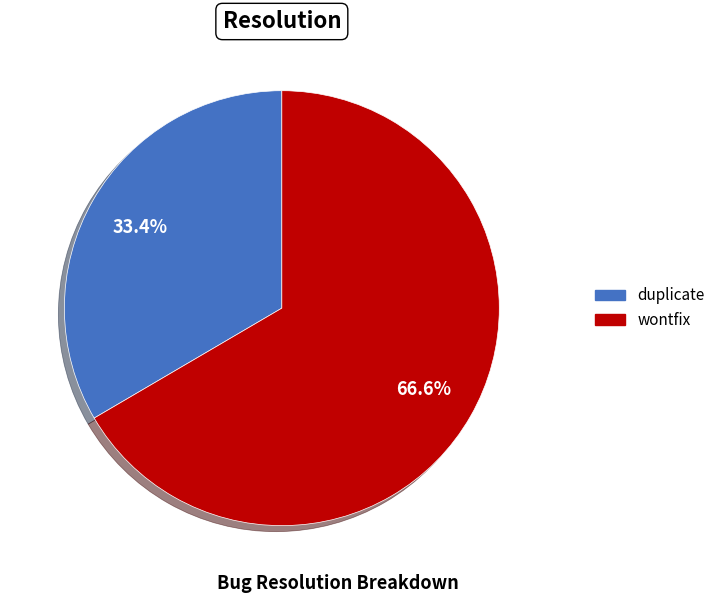

Is there any slice that represents more than half of the pie?

Yes